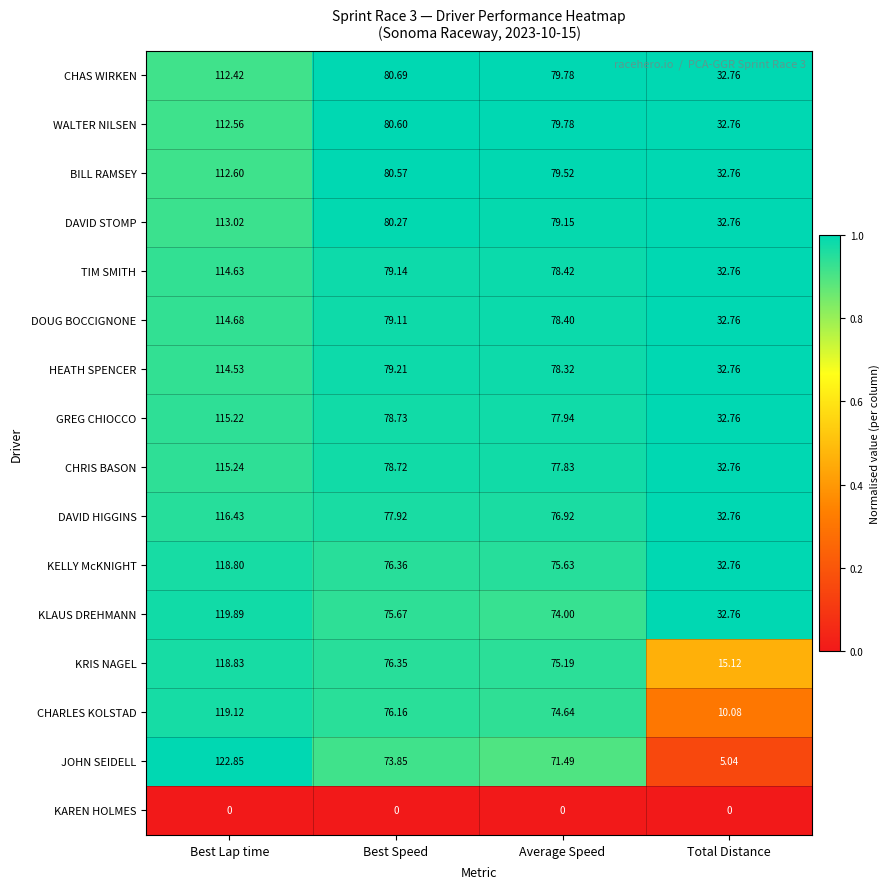

Which series has the widest spread of values?

JOHN SEIDELL